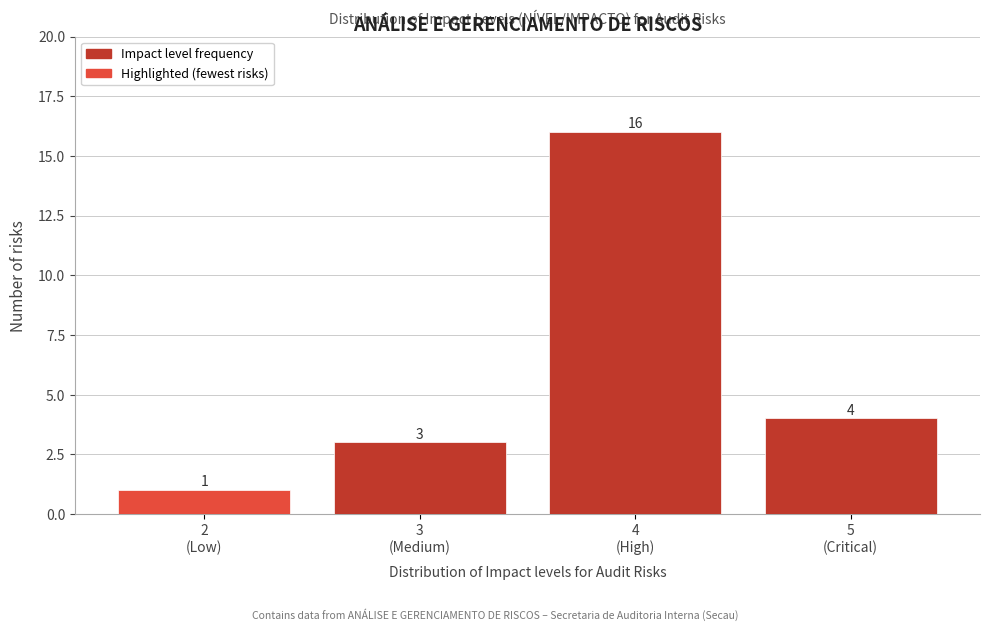

Reading right to left, list all the values displayed in this chart.

4	16	3	1